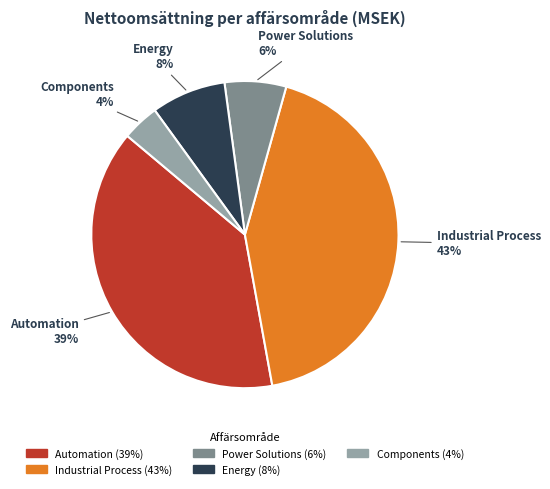

Is there any slice that represents more than half of the pie?

No